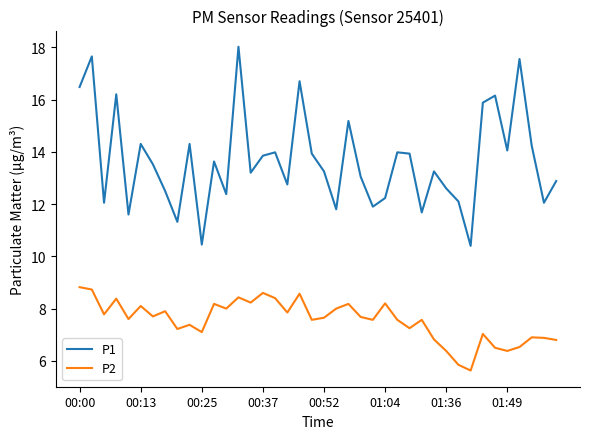

List the series in order of their overall mean, highest first.

P1, P2